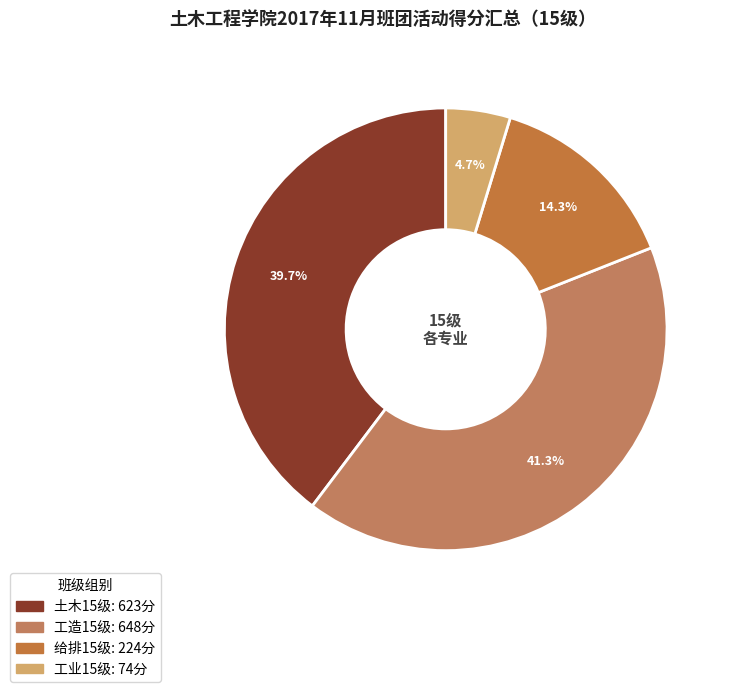

Count the number of slices in the pie.

4